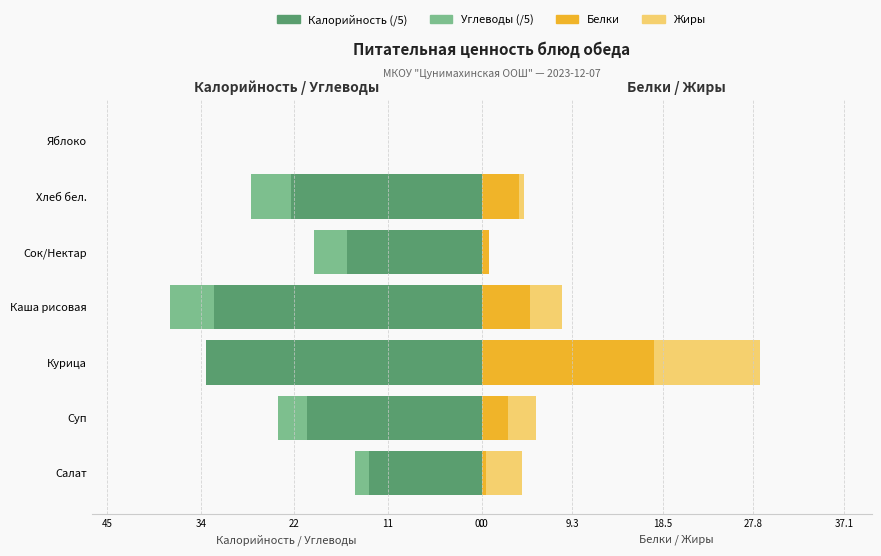

Which series has the widest spread of values?

Калорийность (/5)